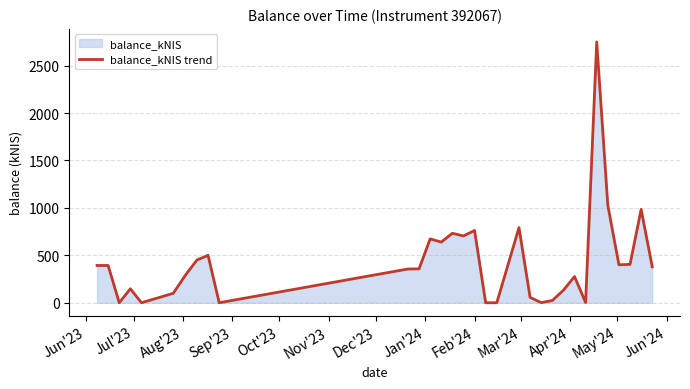

How many lines are shown in the chart?

1